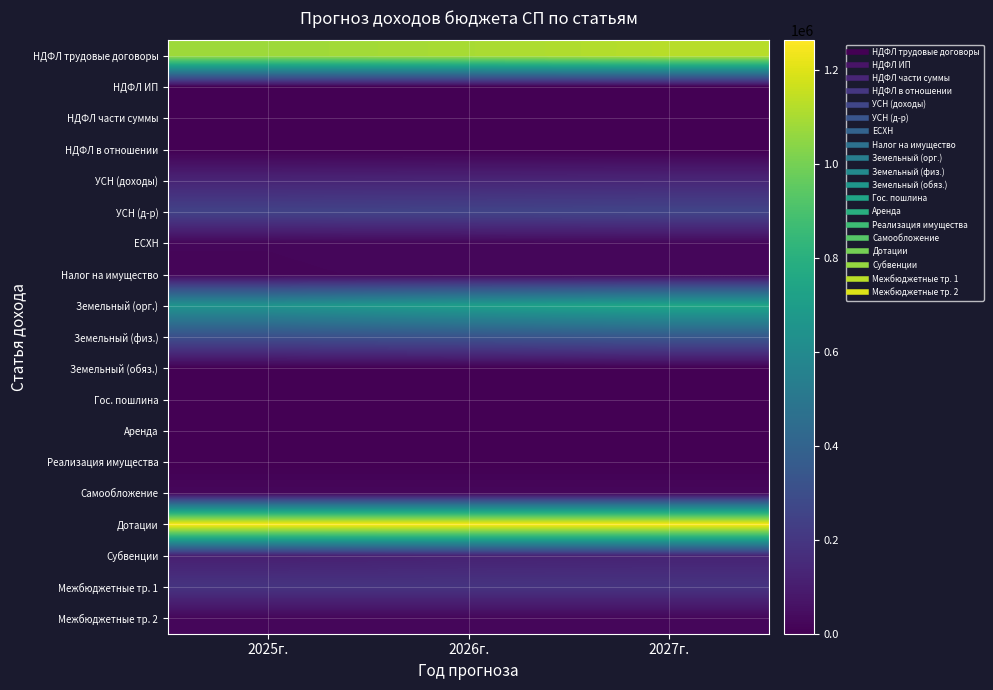

What is the difference between the highest and lowest values at 2025г.?

1263841